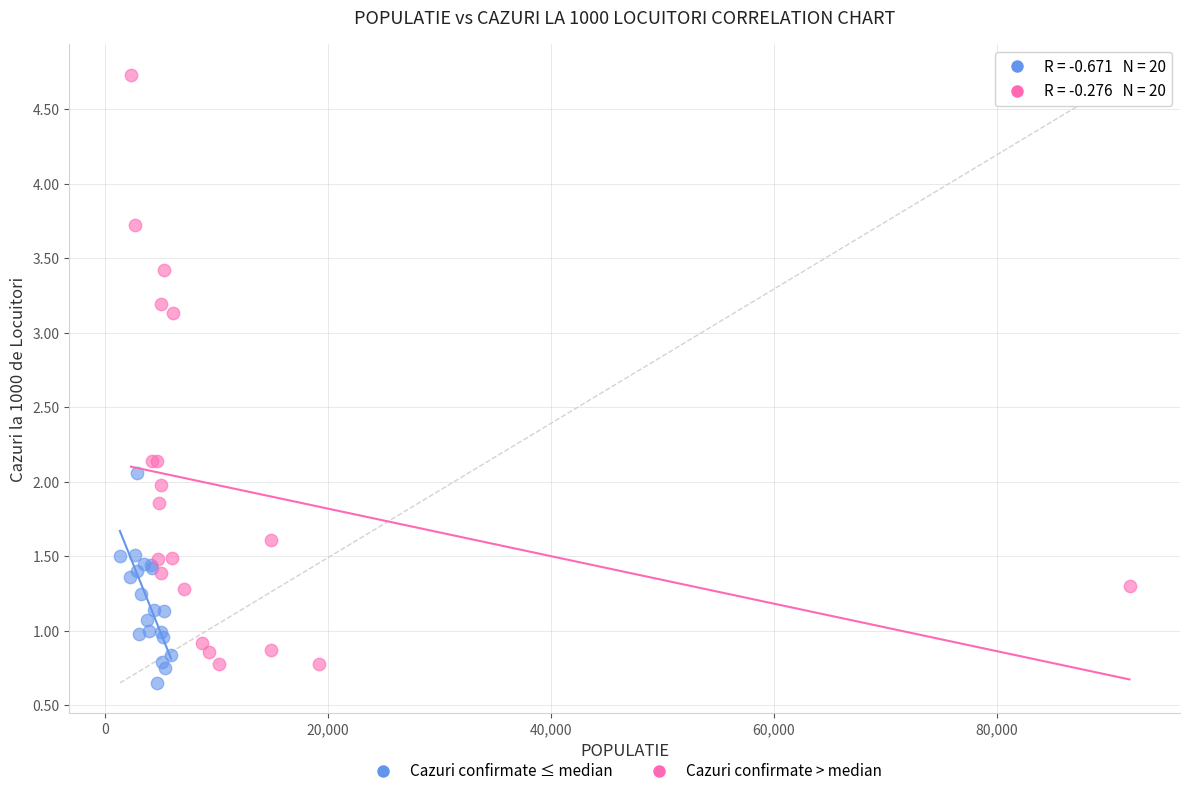

What are all the series names shown in the legend?

Cazuri confirmate ≤ median, Cazuri confirmate > median